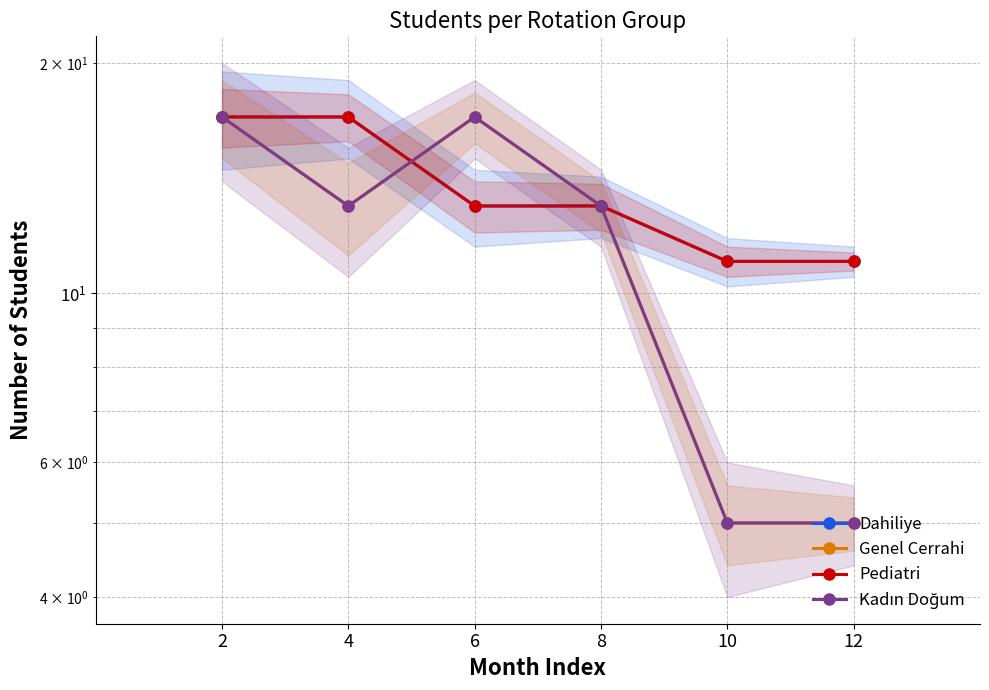

Is the value of Dahiliye at 8 greater than the value of Kadın Doğum at 4?

No